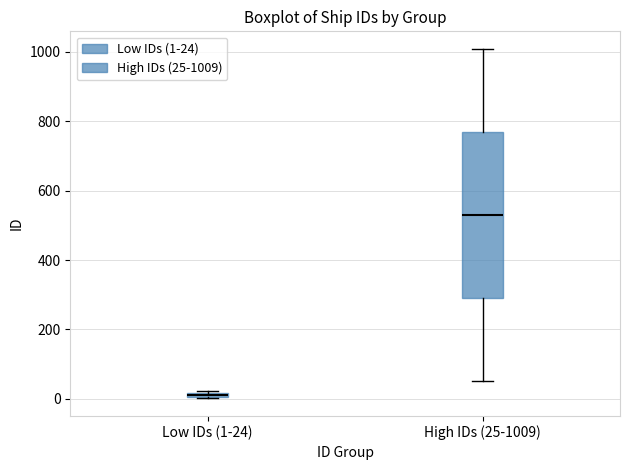

Where does the median line of the box for High IDs (25-1009) sit on the y-axis? The values are not printed on the chart, so give them approximately, as read against the axis.

540